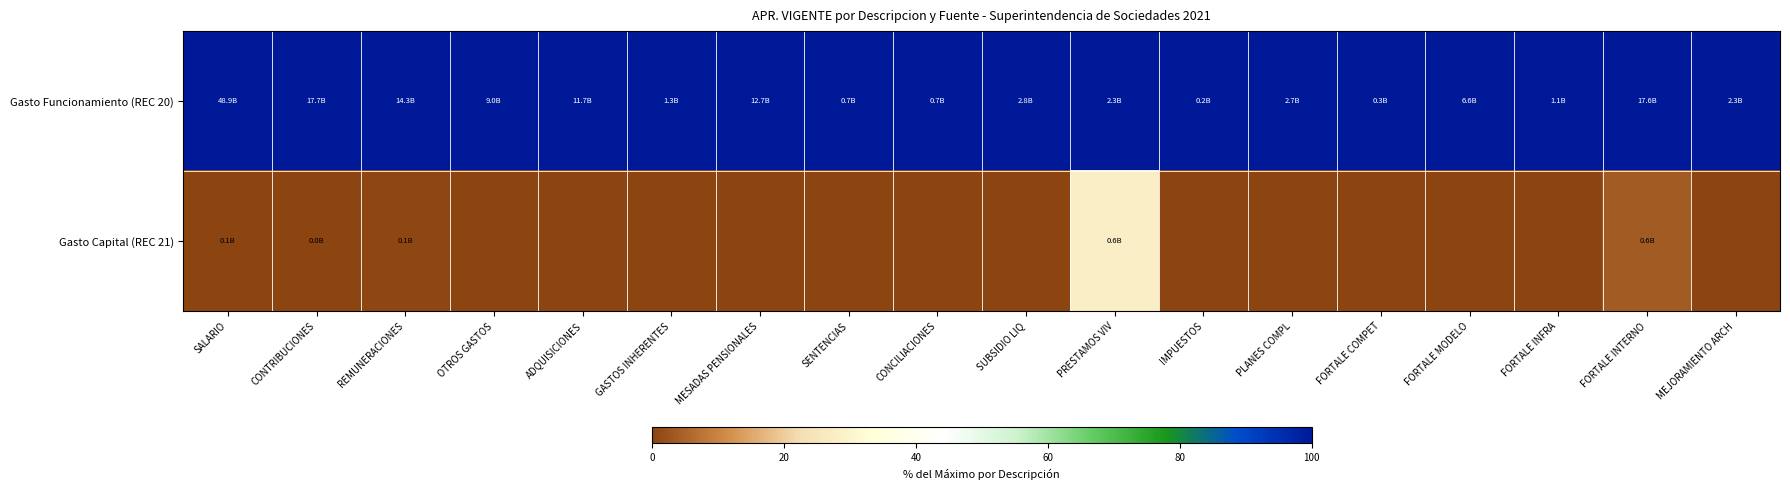

Which series has the largest range (max minus min)?

Gasto Capital (REC 21)